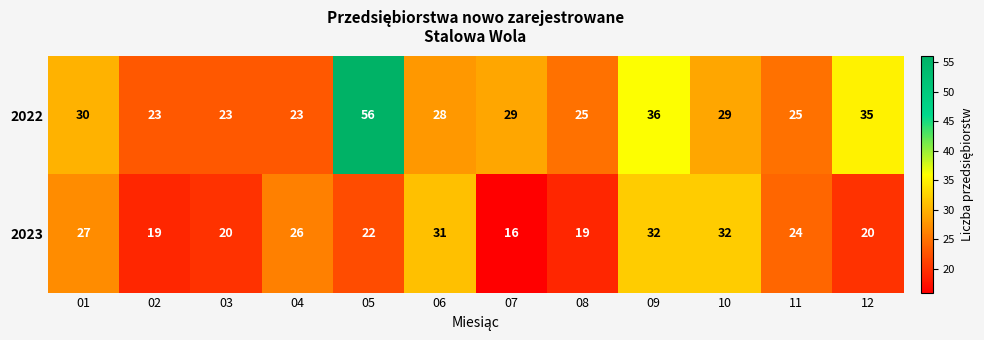

At which label is 2022 closest to 39?

09